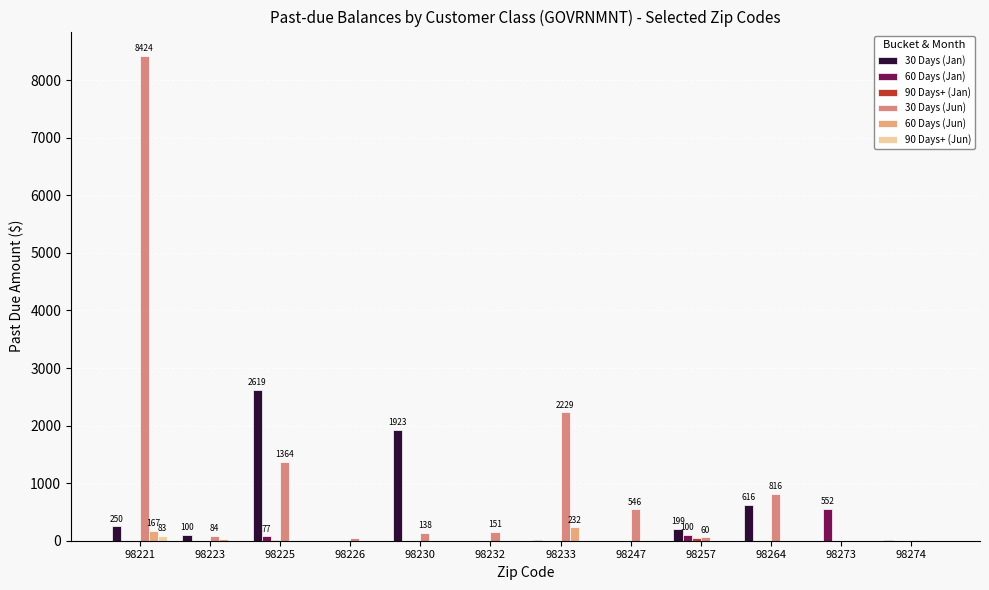

Reading right to left, what are all the values shown in this chart?

30 Days (Jan): 98274=15.2	98273=0.0	98264=615.9	98257=199.1	98247=0.0	98233=10.3	98232=0.0	98230=1923.0	98226=0.0	98225=2618.5	98223=99.5	98221=249.7
60 Days (Jan): 98274=0.0	98273=552.5	98264=0.0	98257=100.2	98247=0.0	98233=0.0	98232=0.0	98230=0.0	98226=0.0	98225=76.5	98223=0.0	98221=0.0
90 Days+ (Jan): 98274=0.0	98273=0.0	98264=0.0	98257=40.6	98247=0.0	98233=0.0	98232=0.0	98230=0.0	98226=0.0	98225=17.9	98223=0.0	98221=0.0
30 Days (Jun): 98274=15.2	98273=0.0	98264=815.6	98257=59.6	98247=545.6	98233=2229.2	98232=151.3	98230=137.7	98226=48.8	98225=1364.4	98223=84.5	98221=8424.1
60 Days (Jun): 98274=0.0	98273=0.0	98264=0.0	98257=0.0	98247=0.0	98233=231.9	98232=0.0	98230=0.0	98226=0.0	98225=0.1	98223=32.6	98221=166.9
90 Days+ (Jun): 98274=0.0	98273=0.0	98264=0.0	98257=0.0	98247=0.0	98233=0.0	98232=0.0	98230=0.0	98226=0.0	98225=0.0	98223=0.0	98221=82.8